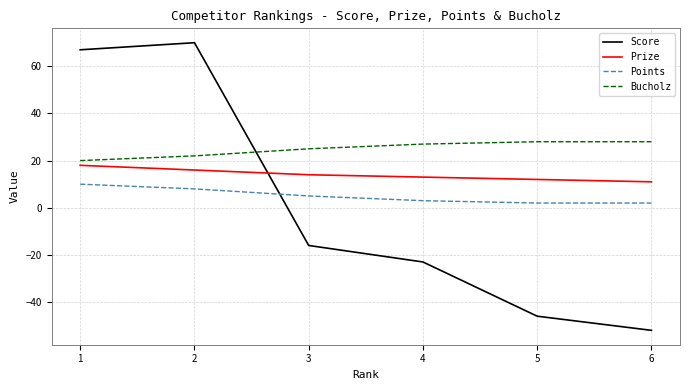

What is the total value across all series at 6?

-11